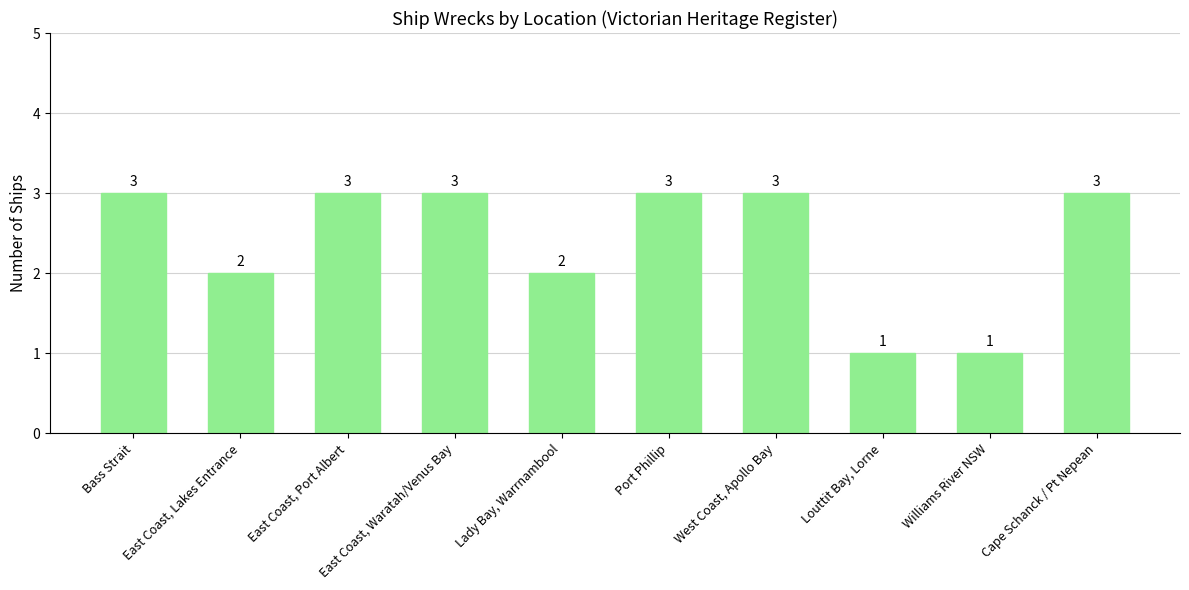

Is it true that the value at Louttit Bay, Lorne is 1?

True